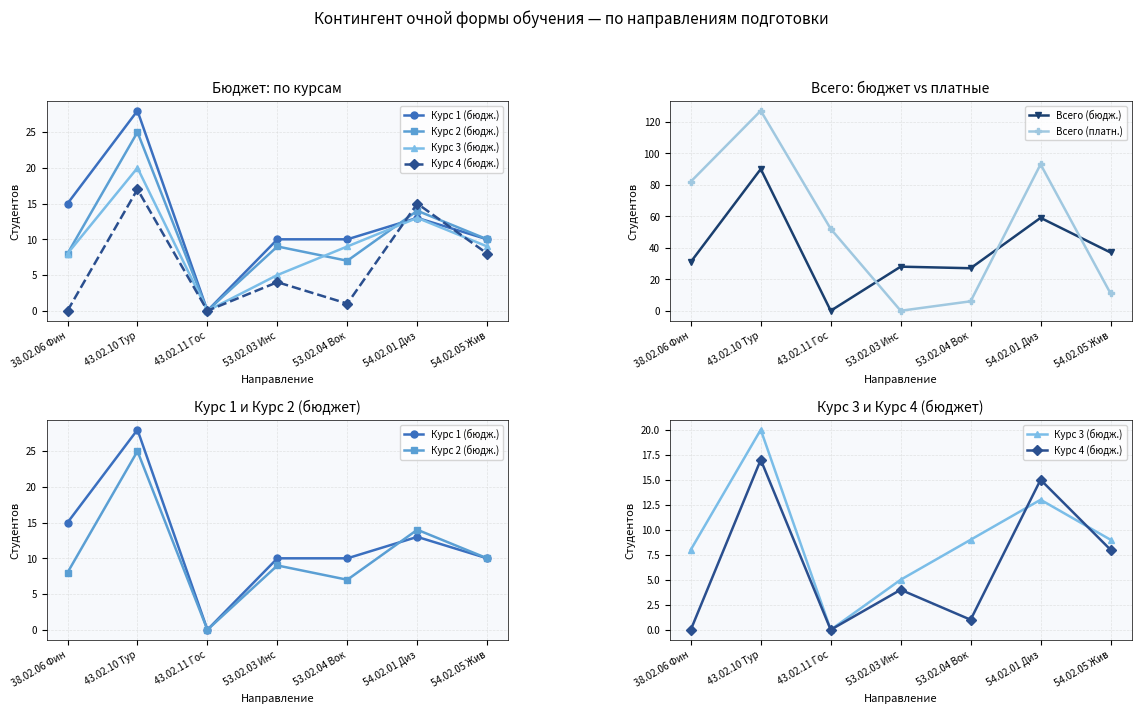

Which series has the largest range (max minus min)?

Всего (платн.)